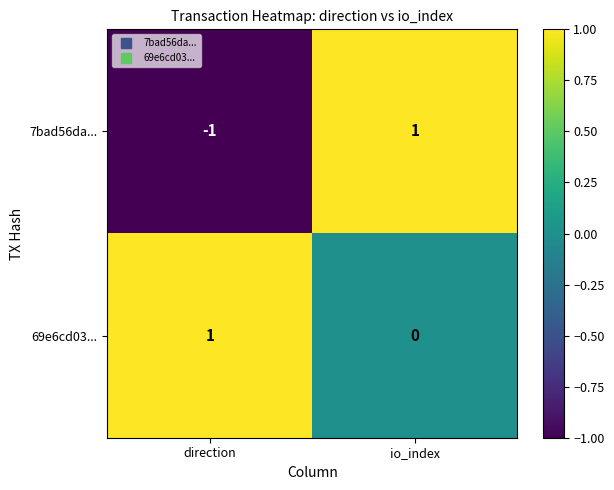

Between direction and io_index, which series saw the biggest shift?

7bad56da...